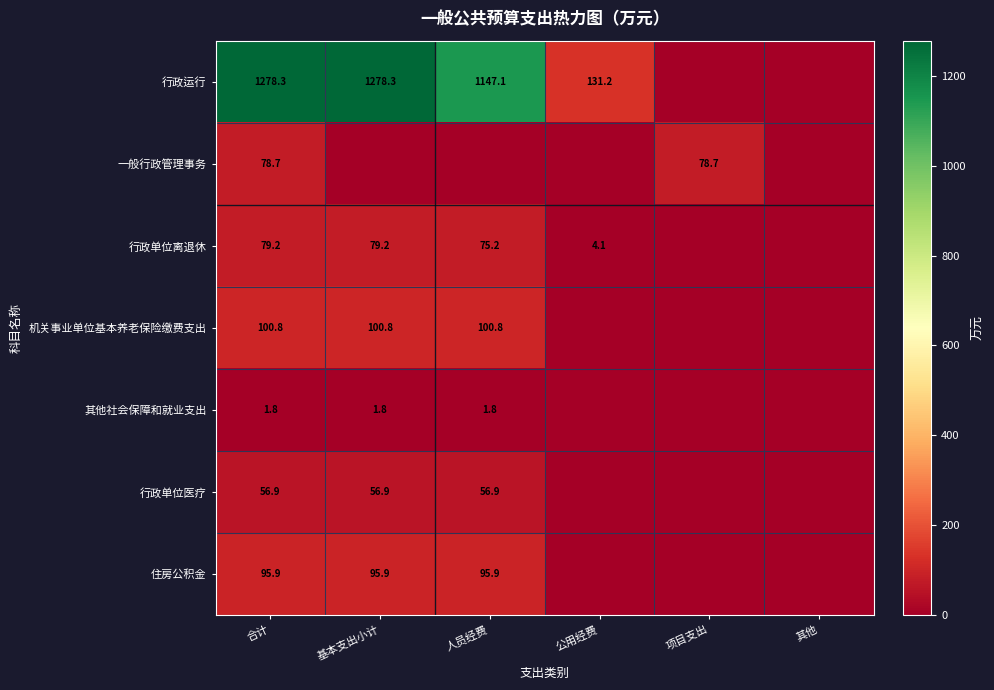

The value of 其他社会保障和就业支出 at 基本支出小计 is 1.8. True or false?

True